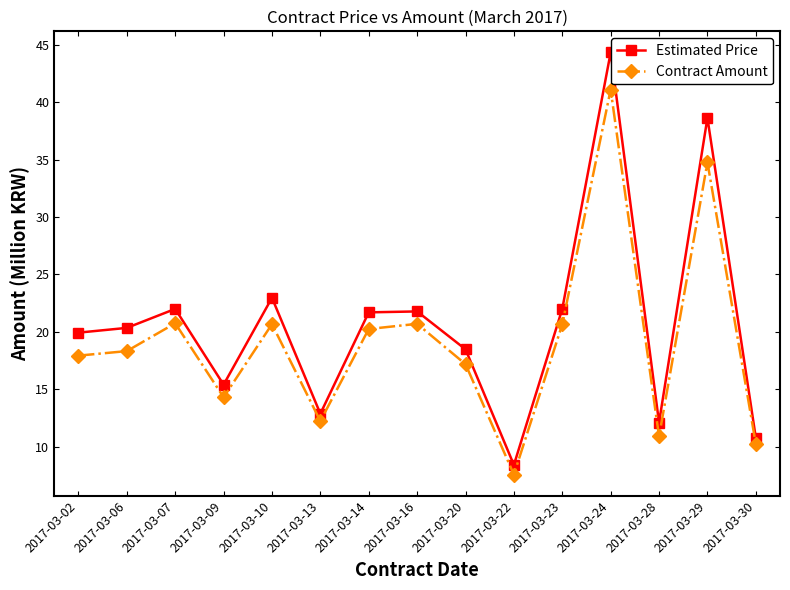

How many interior local peaks does the Estimated Price series have?

5